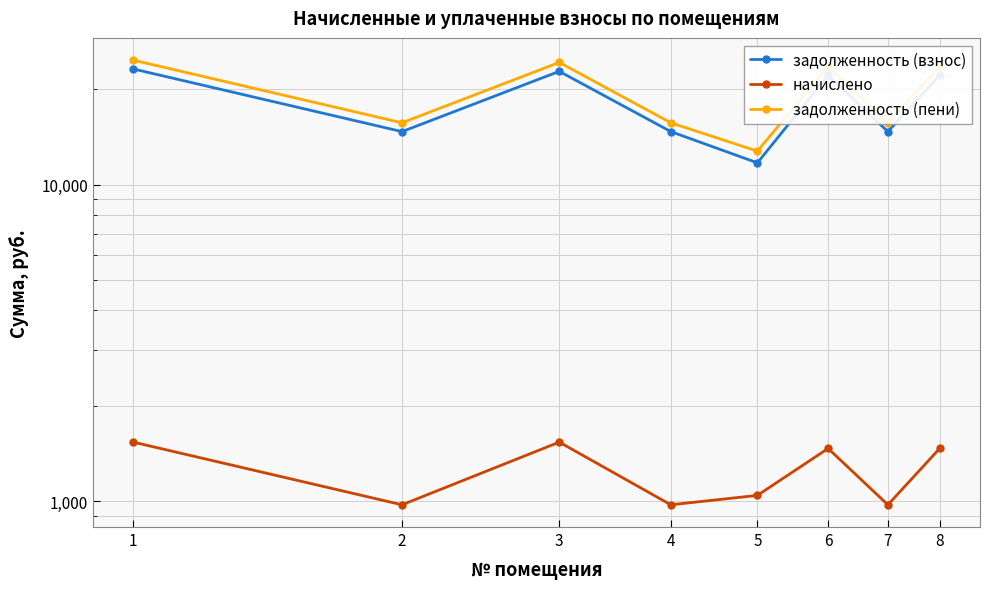

What is the sum of all задолженность (взнос) values?

146024.7